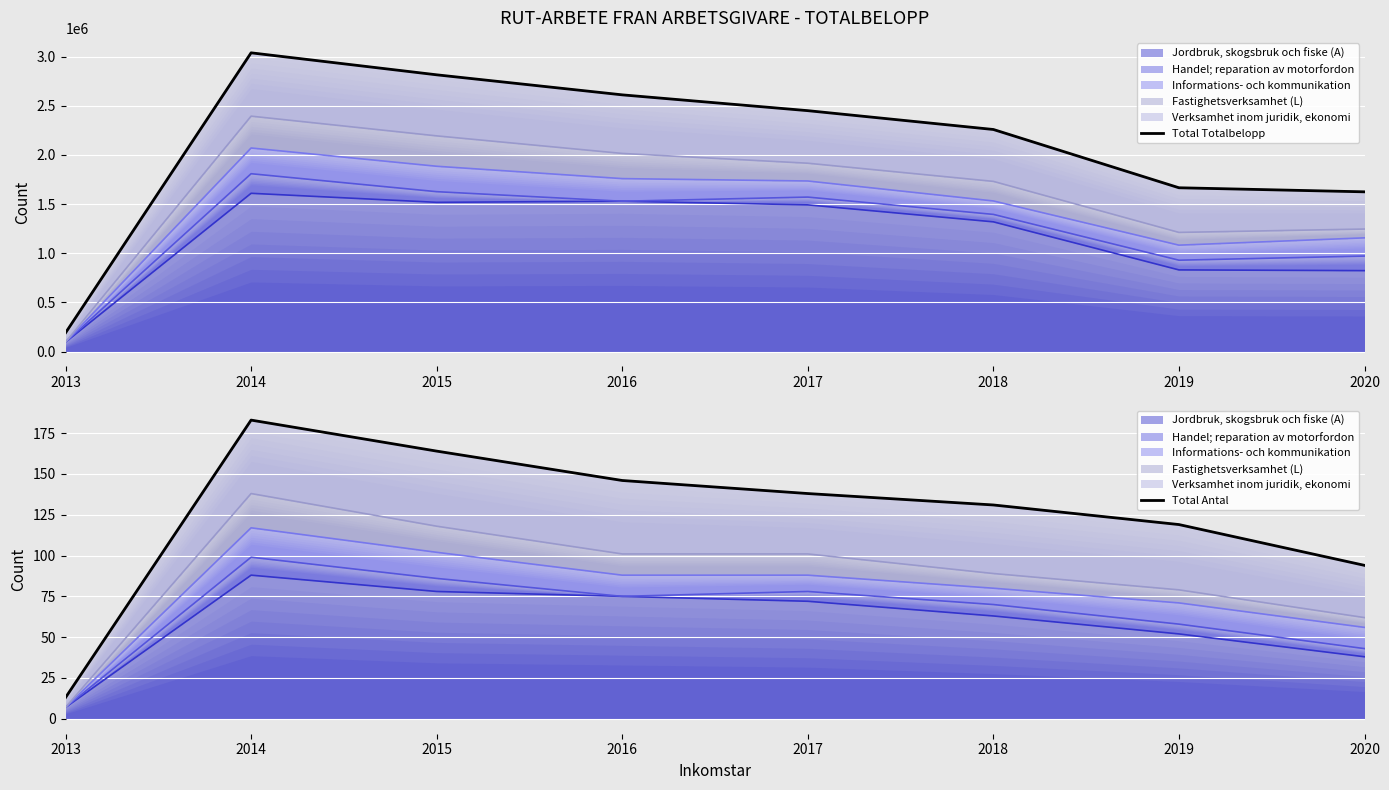

At which category is the sum across all series the highest?

2014